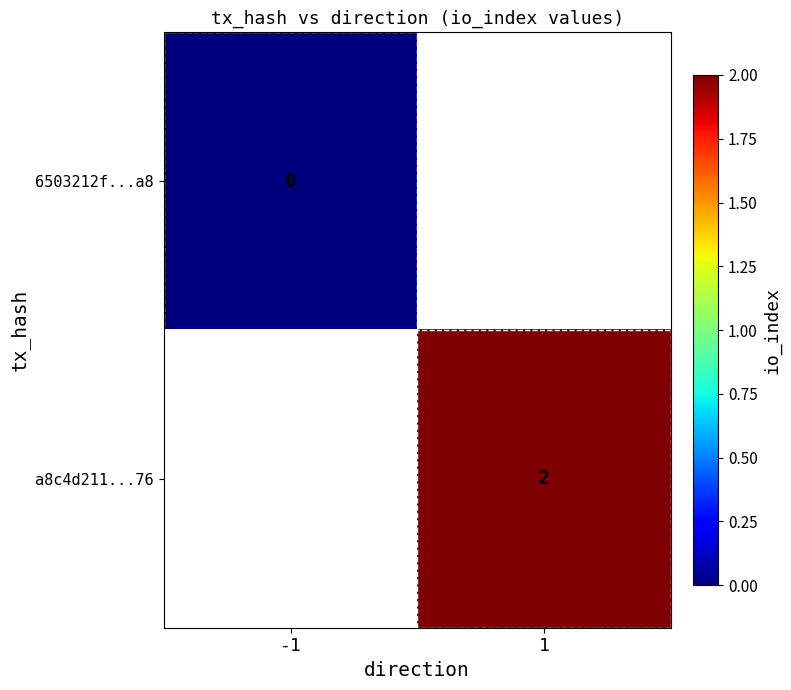

Is it true that a8c4d211...76 equals 2 at 1?

True